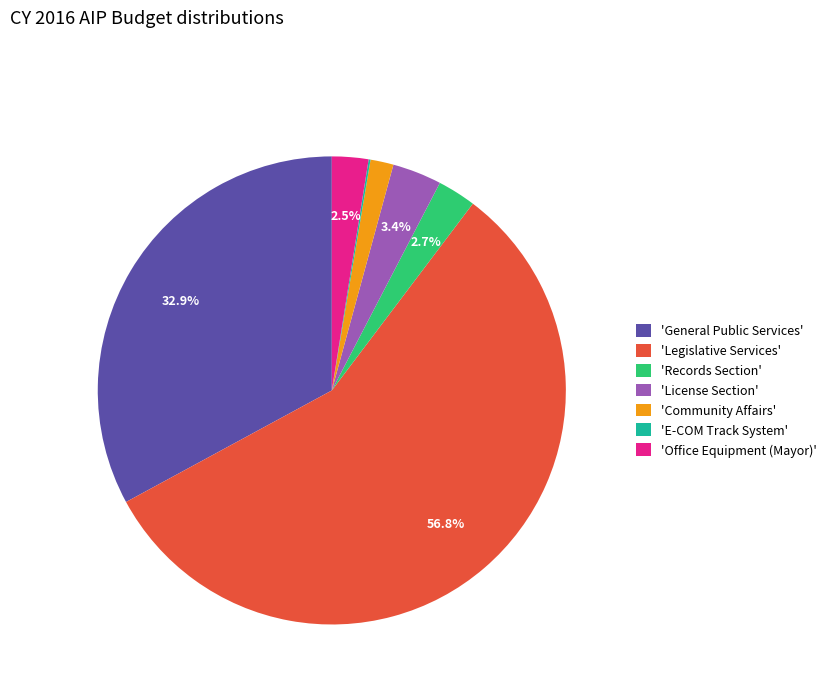

Combined, do 'Office Equipment (Mayor)' and 'Legislative Services' account for over 50%?

Yes